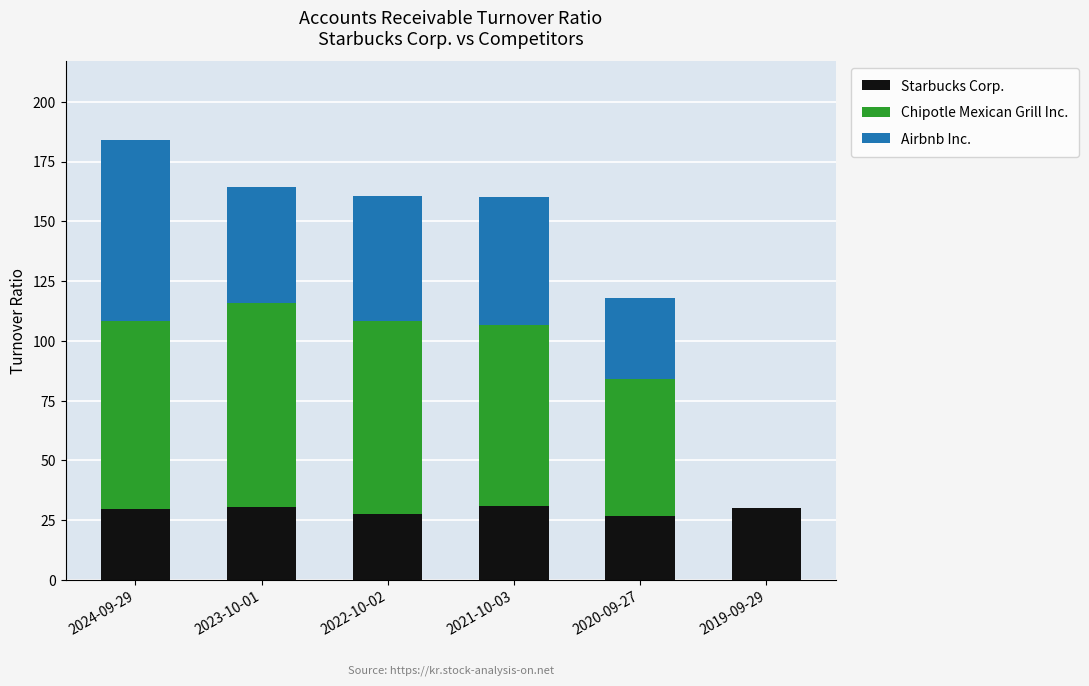

What is the maximum value for Starbucks Corp.?

30.9